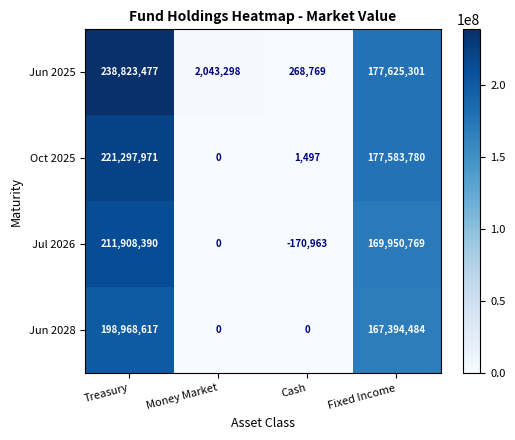

At which category is the sum across all series the highest?

Treasury